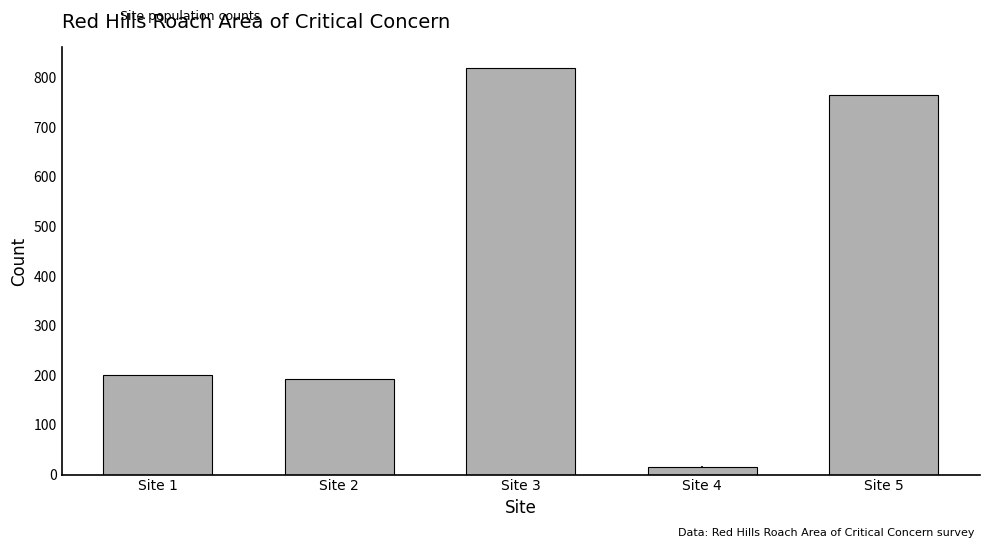

True or false: the data shows 1239.5 at Site 3.

False